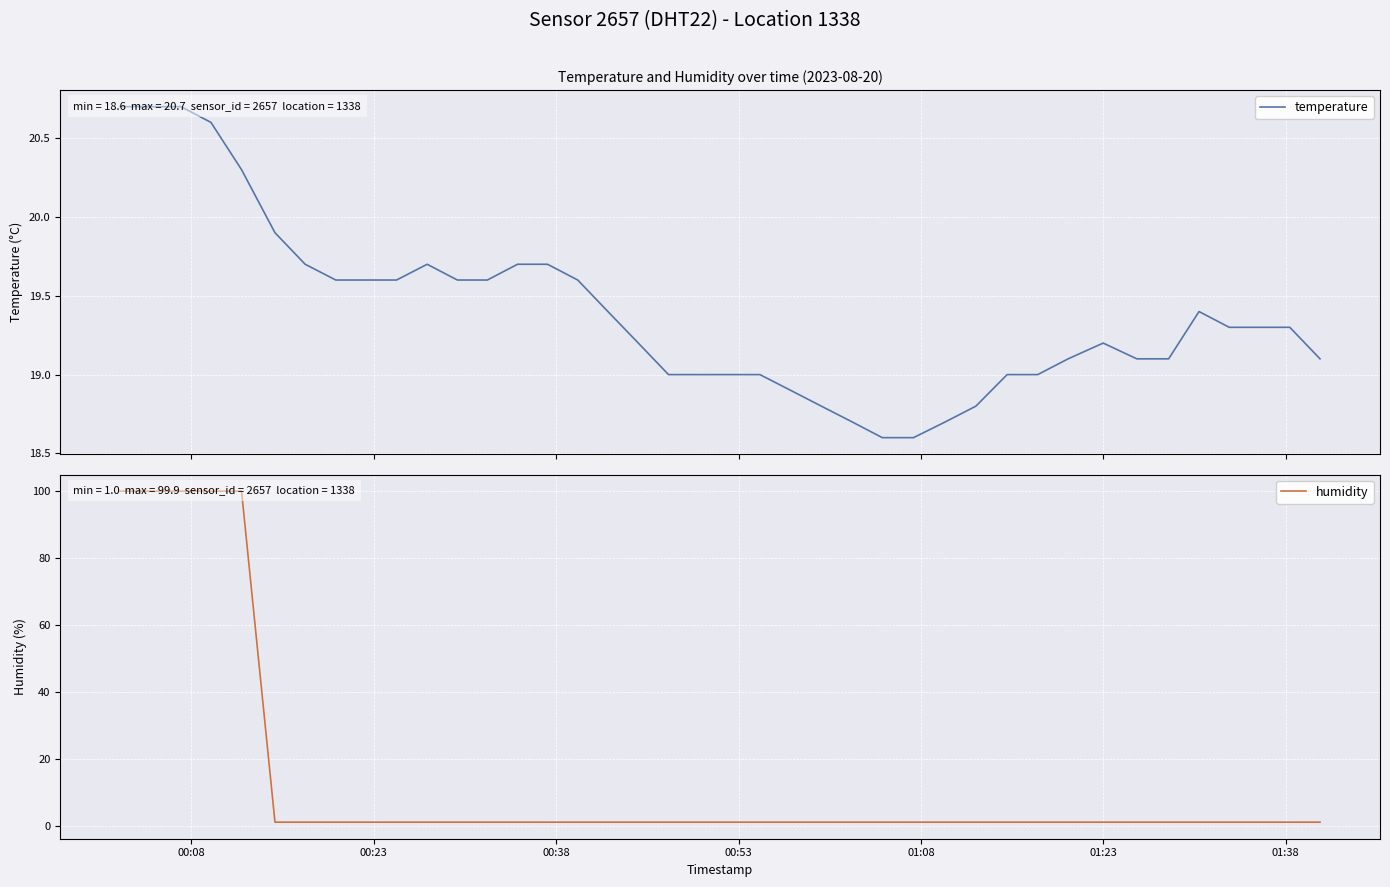

Reading right to left, transcribe all the data shown in this chart.

temperature: 19.1	19.3	19.3	19.3	19.4	19.1	19.1	19.2	19.1	19.0	19.0	18.8	18.7	18.6	18.6	18.7	18.8	18.9	19.0	19.0	19.0	19.0	19.2	19.4	19.6	19.7	19.7	19.6	19.6	19.7	19.6	19.6	19.6	19.7	19.9	20.3	20.6	20.7	20.7	20.7
humidity: 1.0	1.0	1.0	1.0	1.0	1.0	1.0	1.0	1.0	1.0	1.0	1.0	1.0	1.0	1.0	1.0	1.0	1.0	1.0	1.0	1.0	1.0	1.0	1.0	1.0	1.0	1.0	1.0	1.0	1.0	1.0	1.0	1.0	1.0	1.0	99.9	99.9	99.9	99.9	99.9